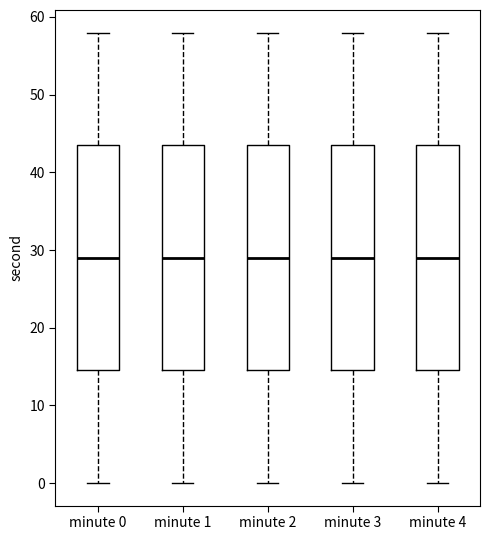

Where is the lower edge of the box for minute 1 on the y-axis? The values are not printed on the chart, so give them approximately, as read against the axis.

15